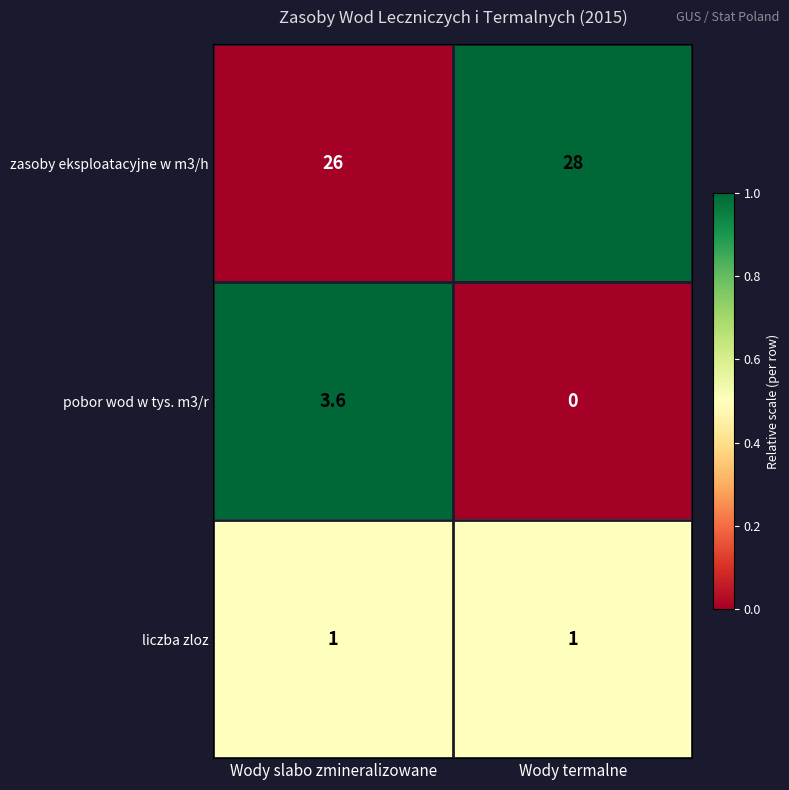

What is the approximate value of pobor wod w tys. m3/r at Wody slabo zmineralizowane?

3.6